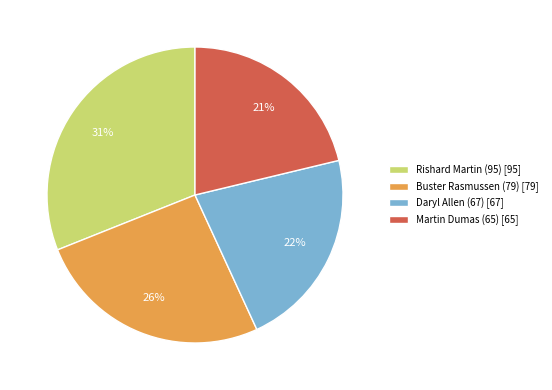

What is the largest slice in the pie chart?

Rishard Martin (95)